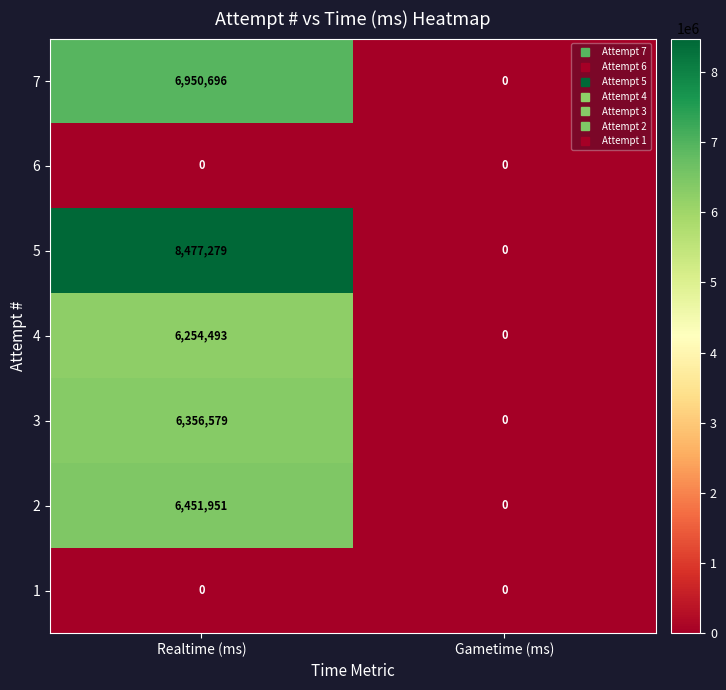

At which label does 2 reach its minimum?

Gametime (ms)